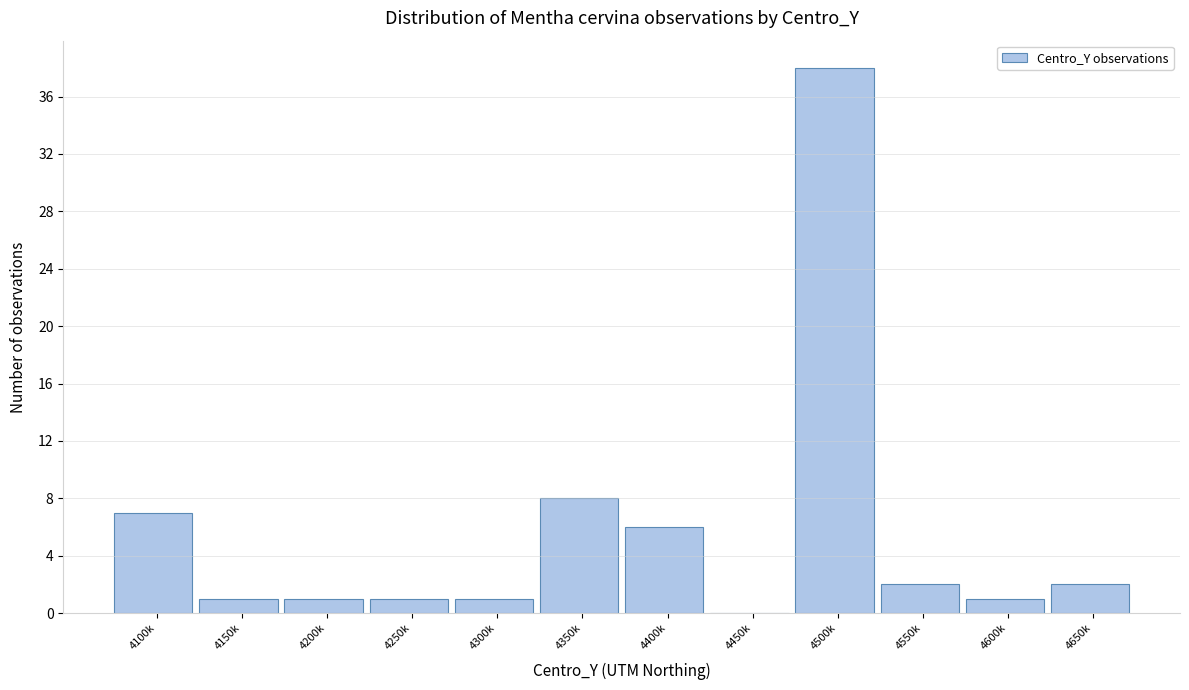

Reading right to left, list all the values displayed in this chart.

4650k=2	4600k=1	4550k=2	4500k=38	4450k=0	4400k=6	4350k=8	4300k=1	4250k=1	4200k=1	4150k=1	4100k=7